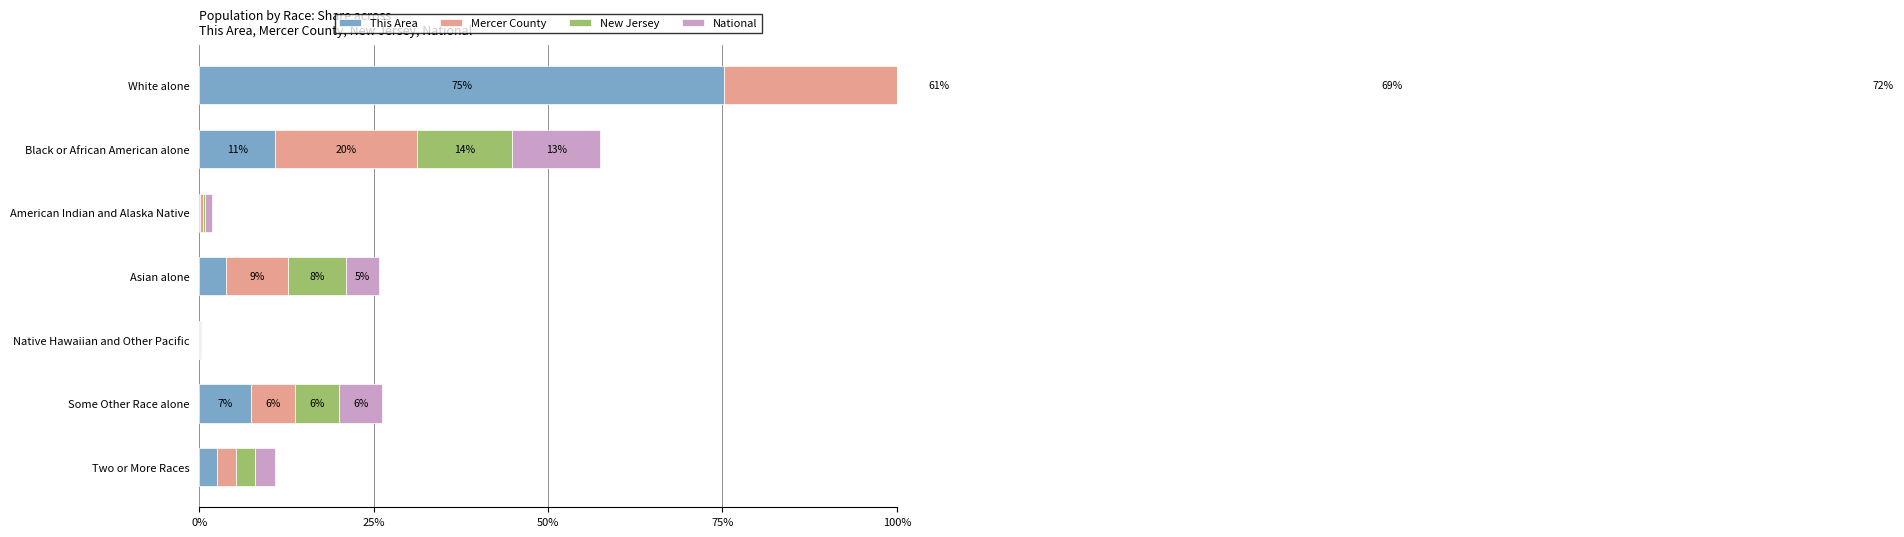

Reading left to right, extract all data points from this chart.

This Area: 75.3	10.9	0.2	3.8	0.0	7.4	2.5
Mercer County: 61.4	20.3	0.3	8.9	0.1	6.2	2.8
New Jersey: 68.6	13.7	0.3	8.3	0.0	6.4	2.7
National: 72.4	12.6	0.9	4.8	0.2	6.2	2.9